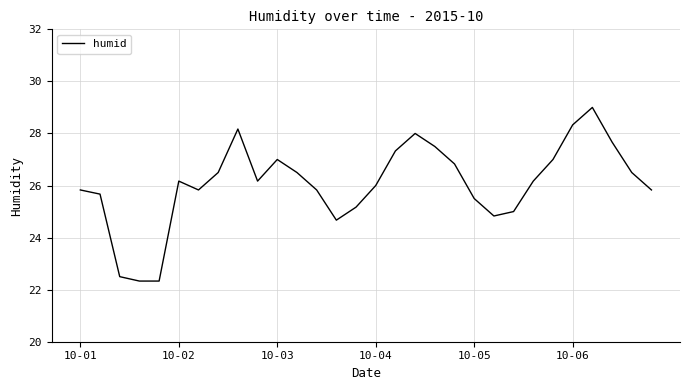

What is the greatest value displayed?

29.0